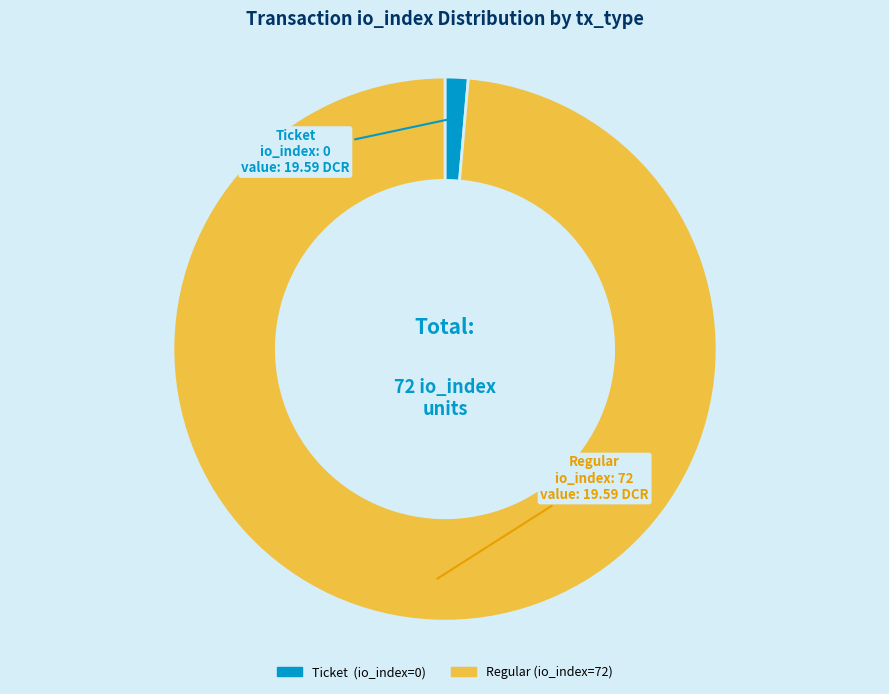

Between Ticket and Regular, which is larger?

Regular